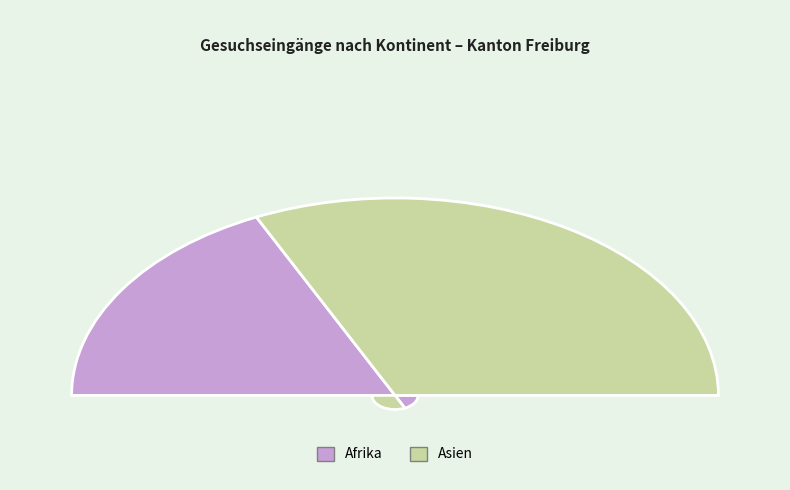

To the nearest percent, what portion does Asien represent?

64%